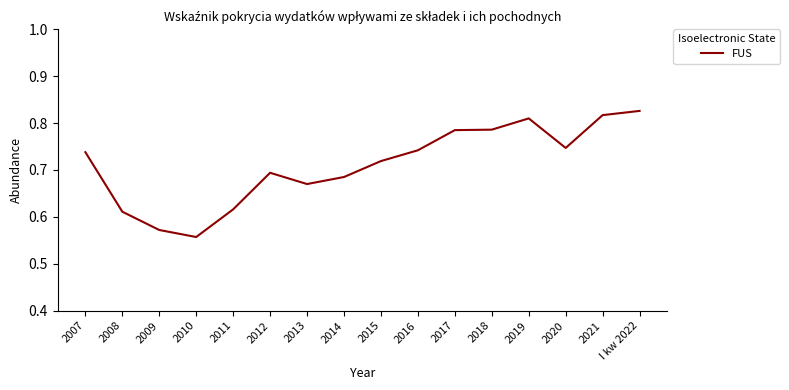

What is the change in value from 2013 to 2018?

+0.1